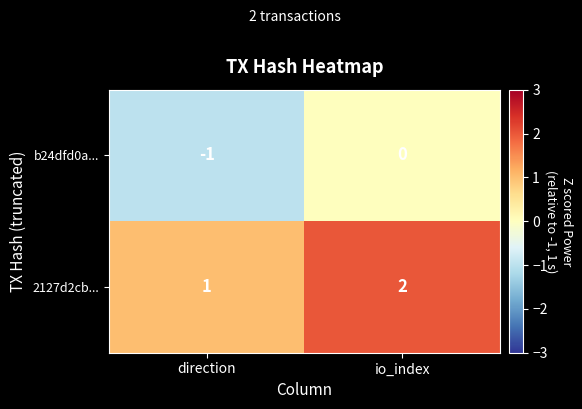

Reading left to right, list all the values displayed in this chart.

b24dfd0a...: -1	0
2127d2cb...: 1	2